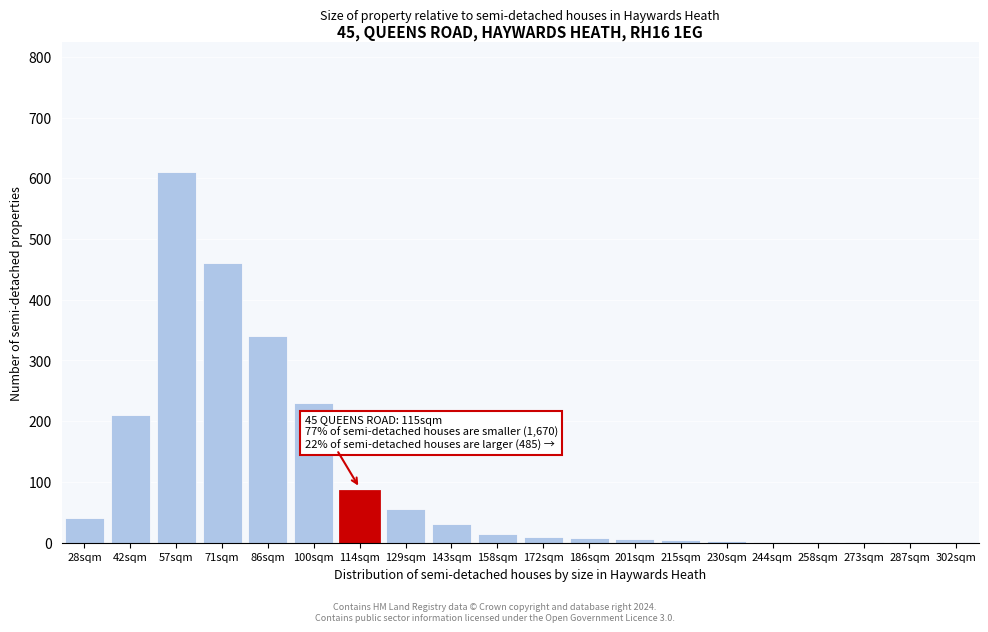

What is the maximum value shown in the chart?

610